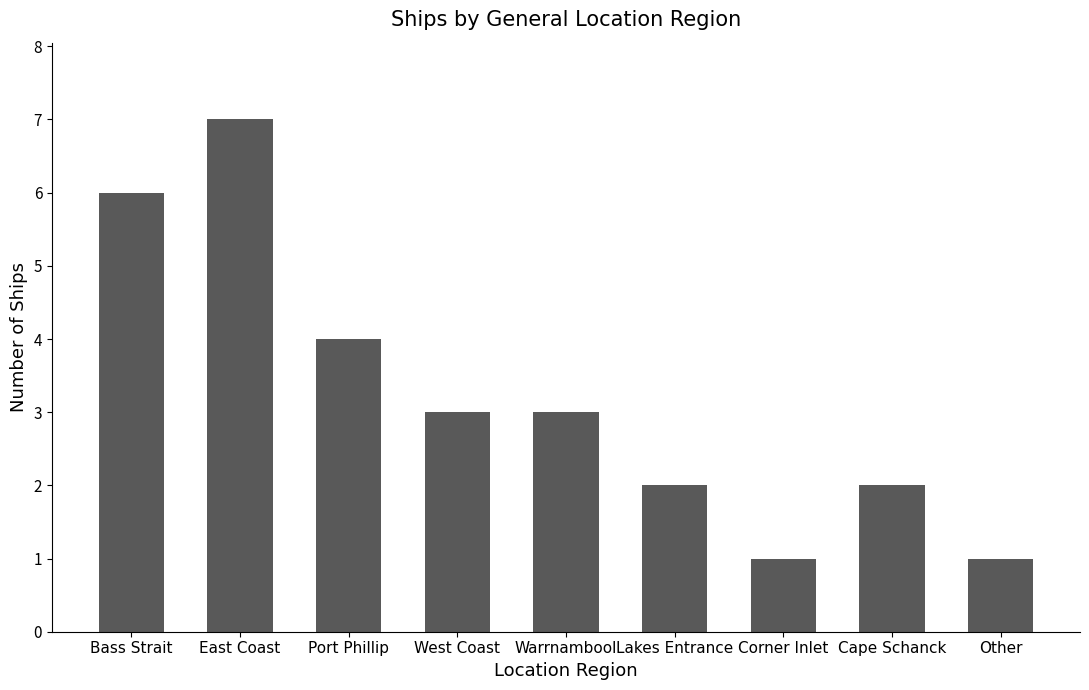

At which label is the value closest to 4?

Port Phillip